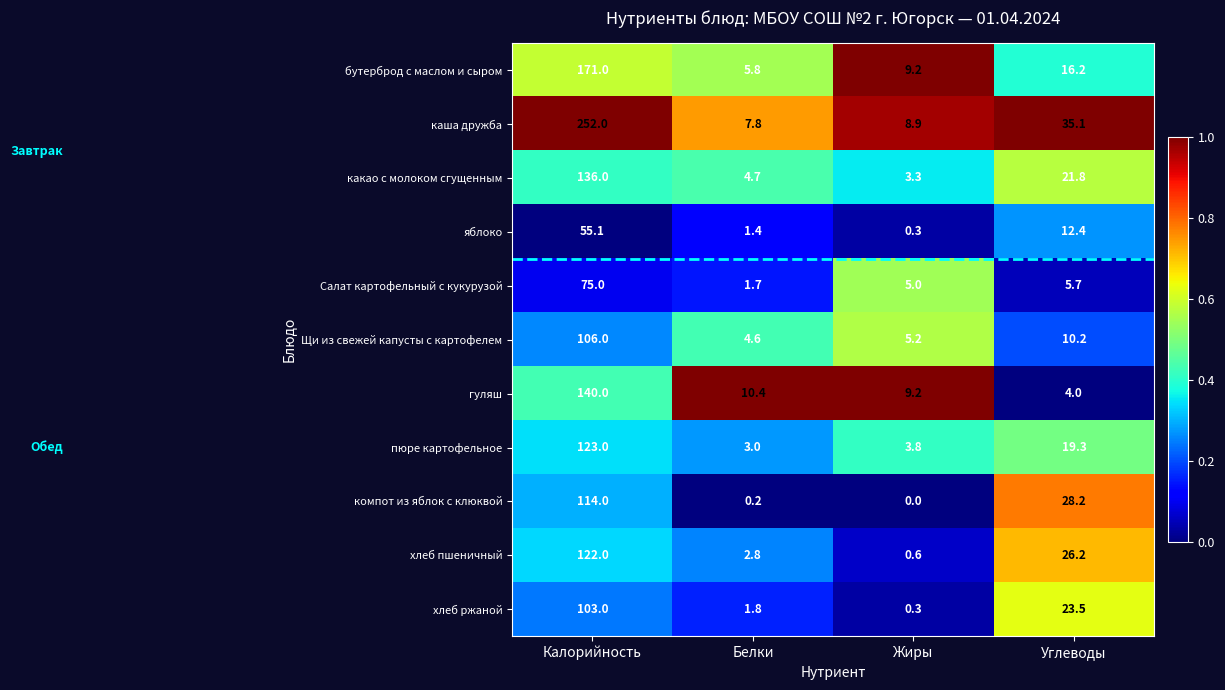

At Калорийность, list the series in order from smallest to largest.

яблоко, Салат картофельный с кукурузой, хлеб ржаной, Щи из свежей капусты с картофелем, компот из яблок с клюквой, хлеб пшеничный, пюре картофельное, какао с молоком сгущенным, гуляш, бутерброд с маслом и сыром, каша дружба